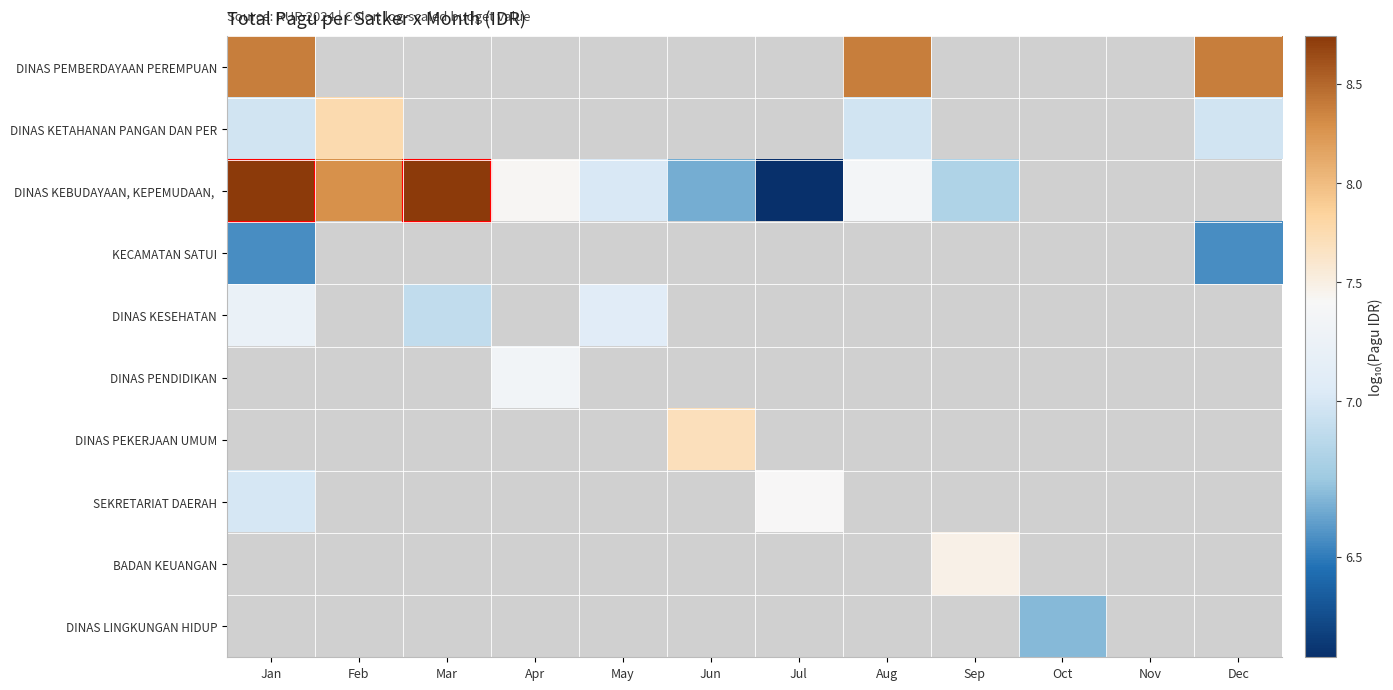

Which series has the largest range (max minus min)?

DINAS KEBUDAYAAN, KEPEMUDAAN,